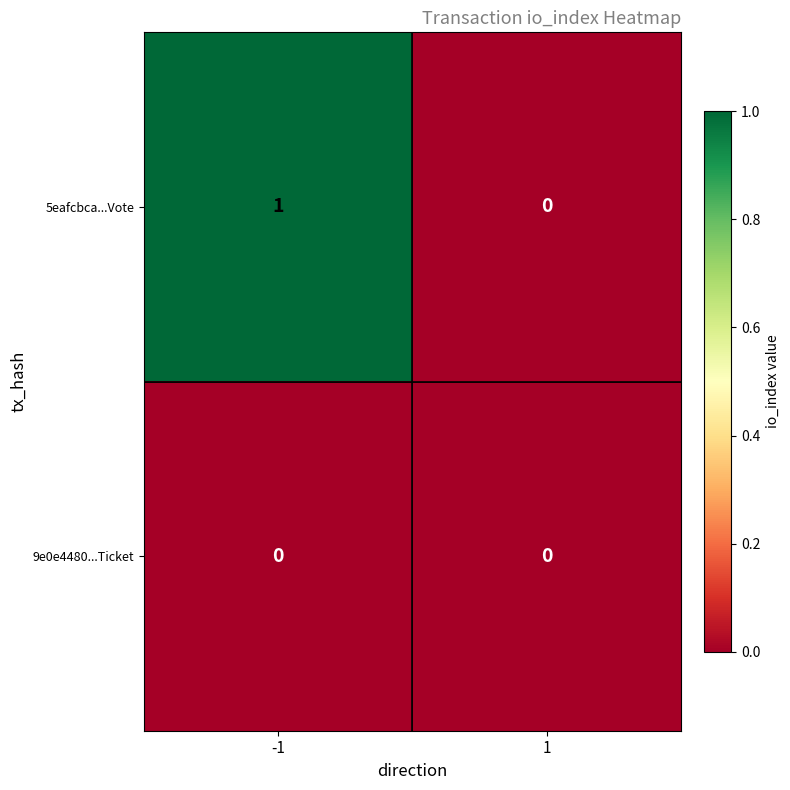

Reading right to left, what are all the values shown in this chart?

5eafcbca...Vote: 0	1
9e0e4480...Ticket: 0	0